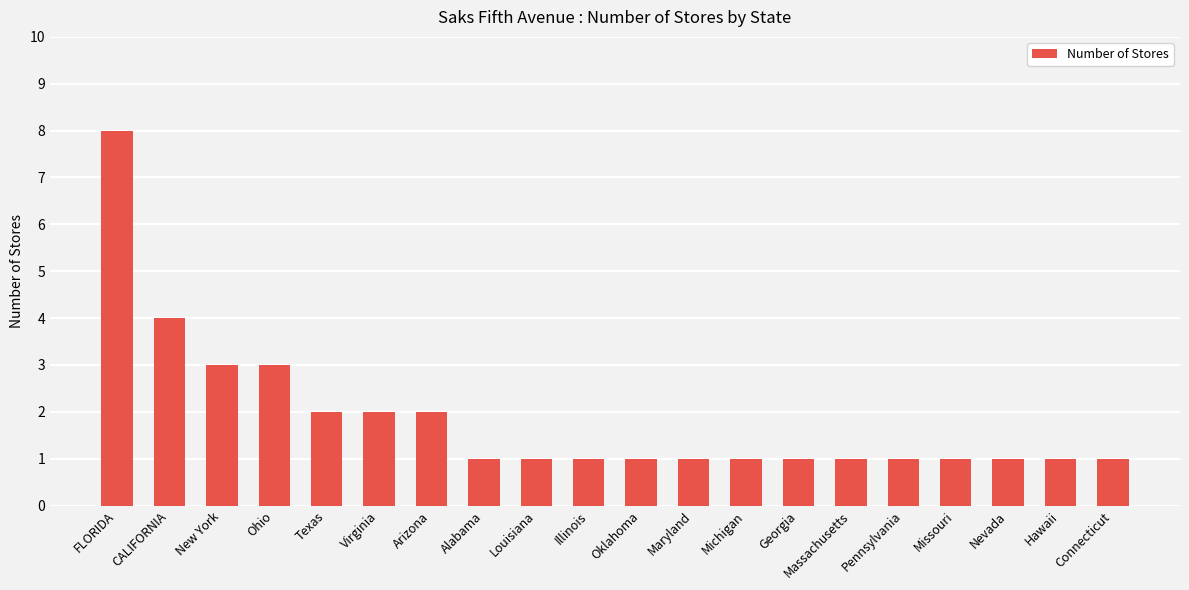

What is the label of the 10th bar from the right?

Oklahoma